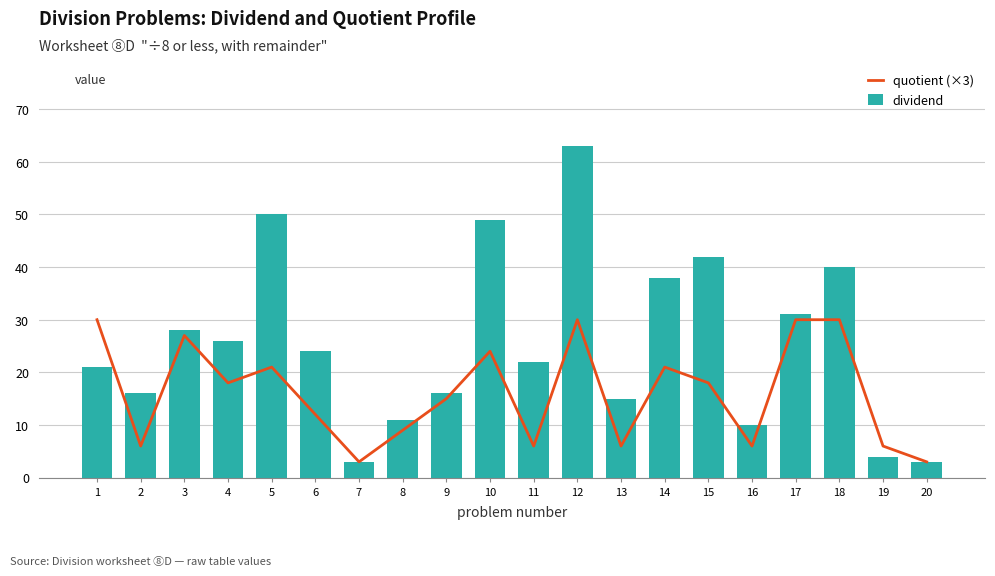

What is the smallest value displayed?

3